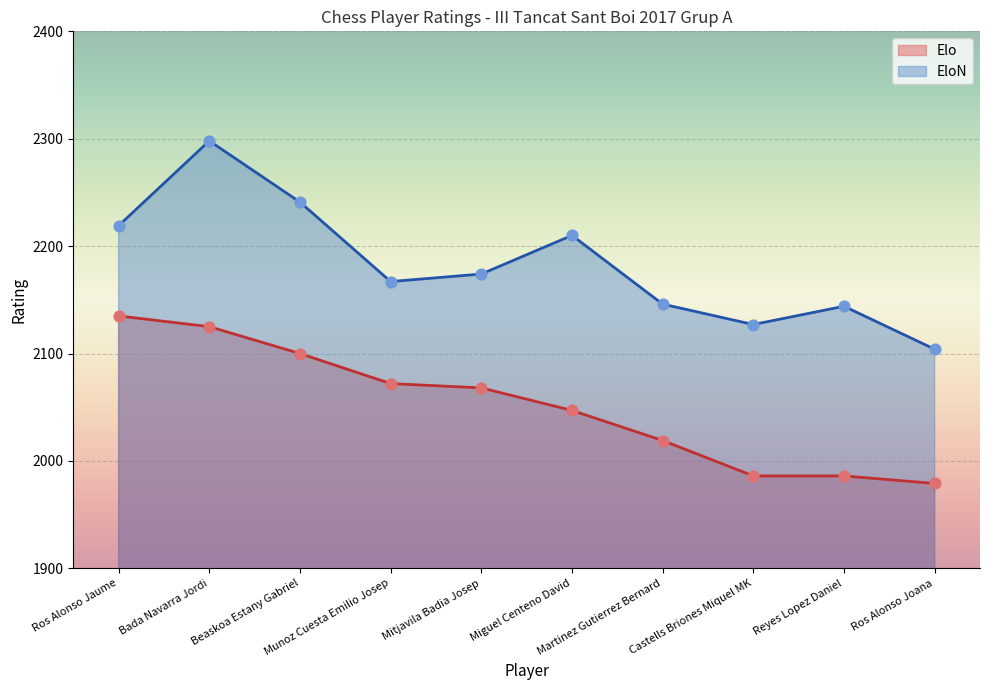

Which series has the largest total across all categories?

EloN